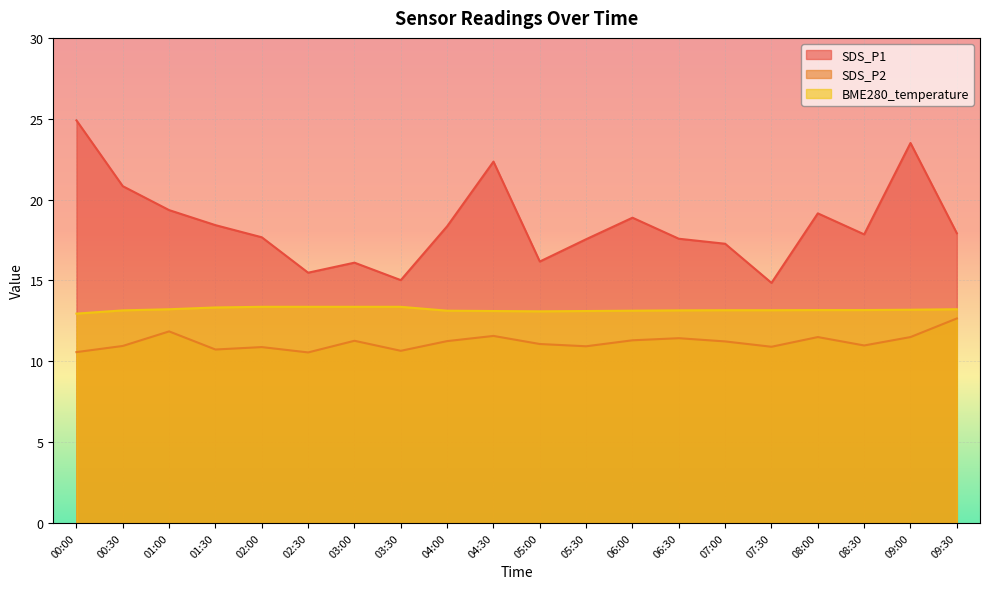

At which label does SDS_P2 reach its peak?

09:30